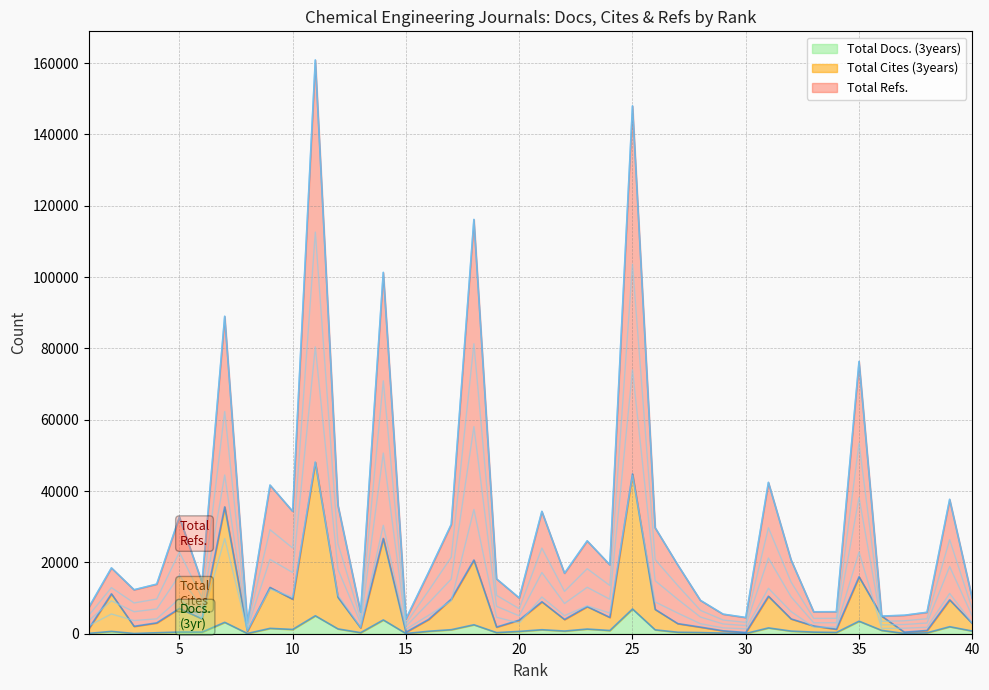

Where is the first local minimum for Total Refs.?

3